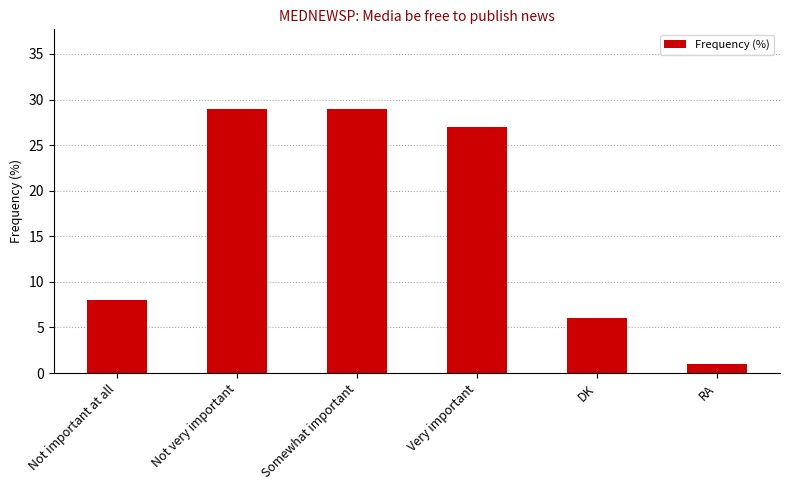

Count the number of data series in this chart.

1